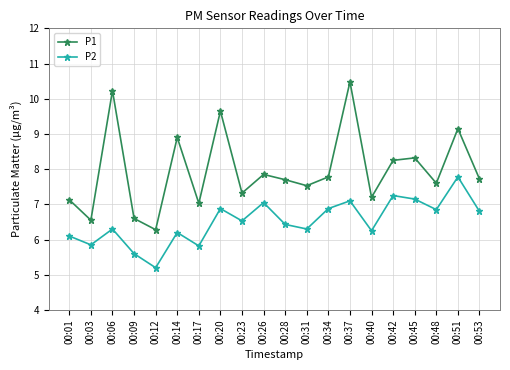

What is the average value of the P2 series?

6.5